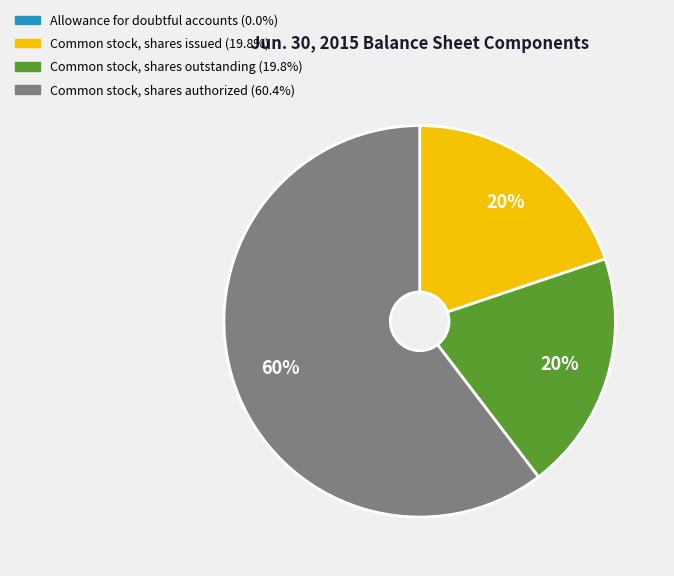

True or false: Common stock, shares outstanding accounts for 11% of the total.

False